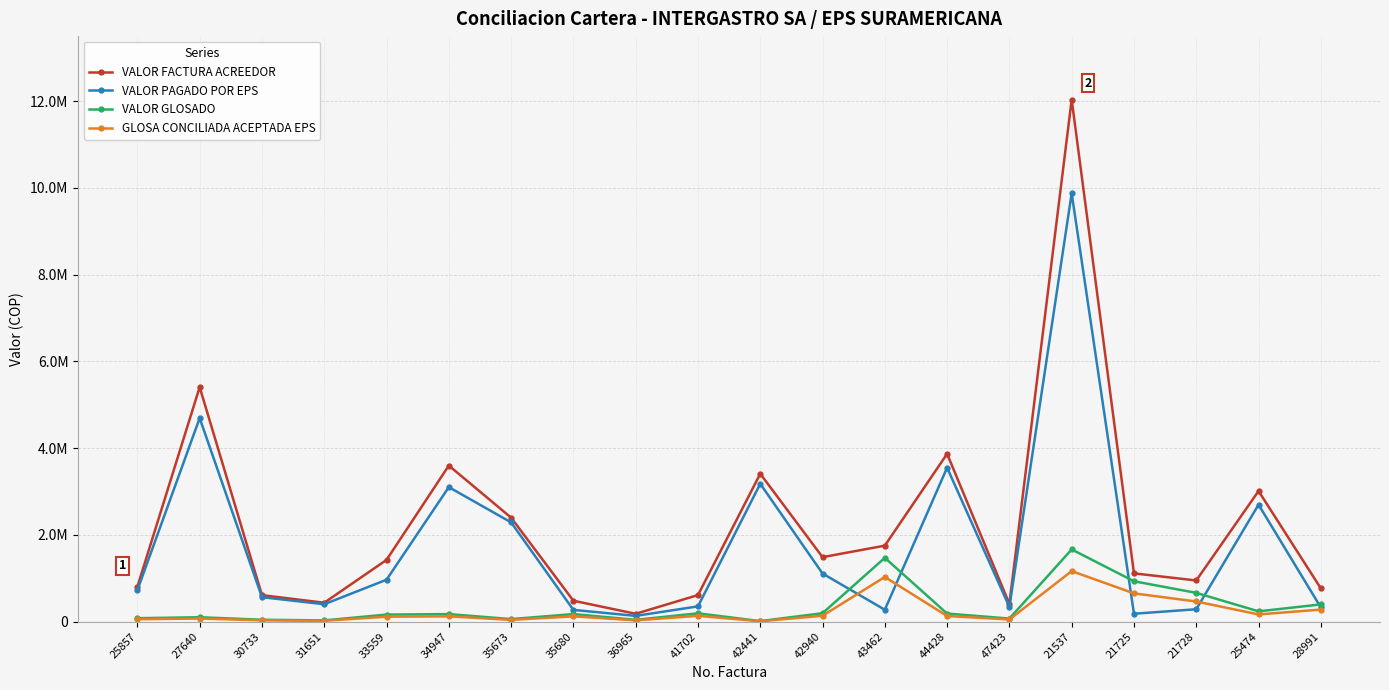

True or false: VALOR FACTURA ACREEDOR has a value of 19361222.3 at 21537.

False